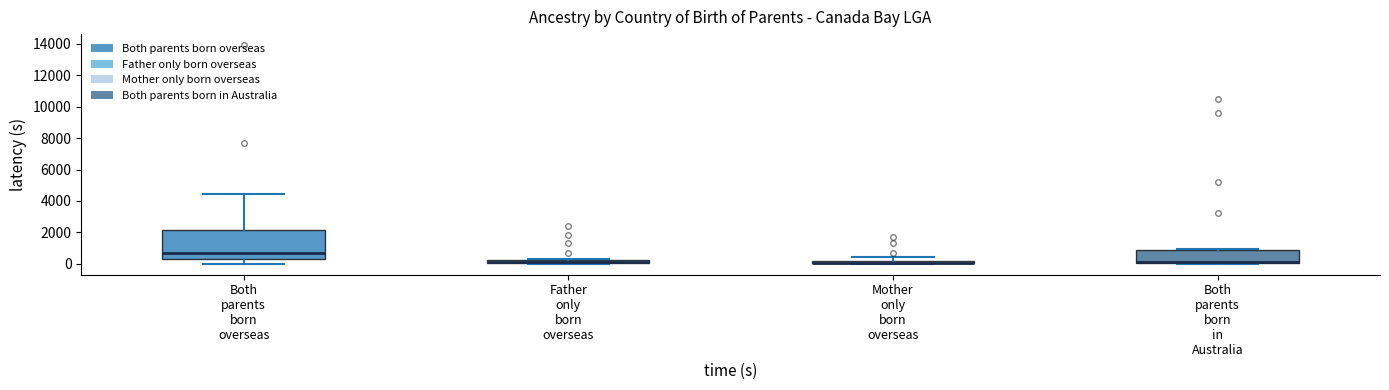

Where is the lower edge of the box for Father only born overseas on the y-axis? The values are not printed on the chart, so give them approximately, as read against the axis.

0